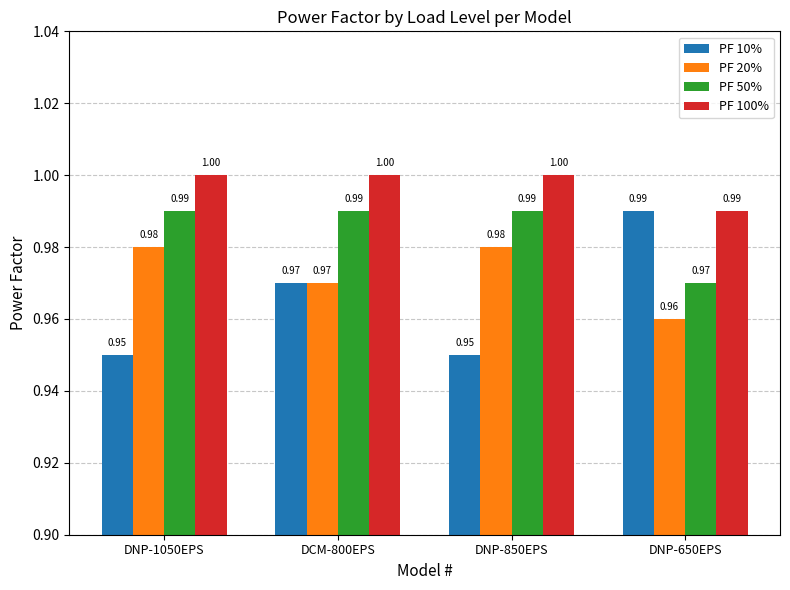

Which series changed the most between DNP-1050EPS and DNP-650EPS?

PF 10%